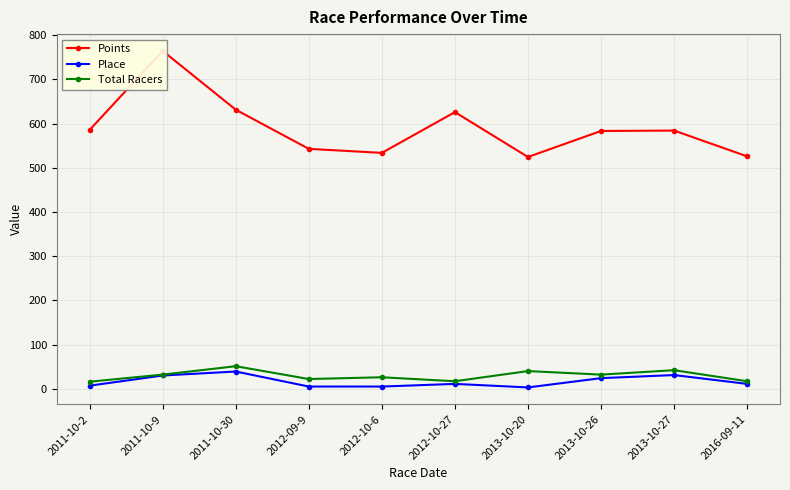

What is the label of the 10th point from the left?

2016-09-11